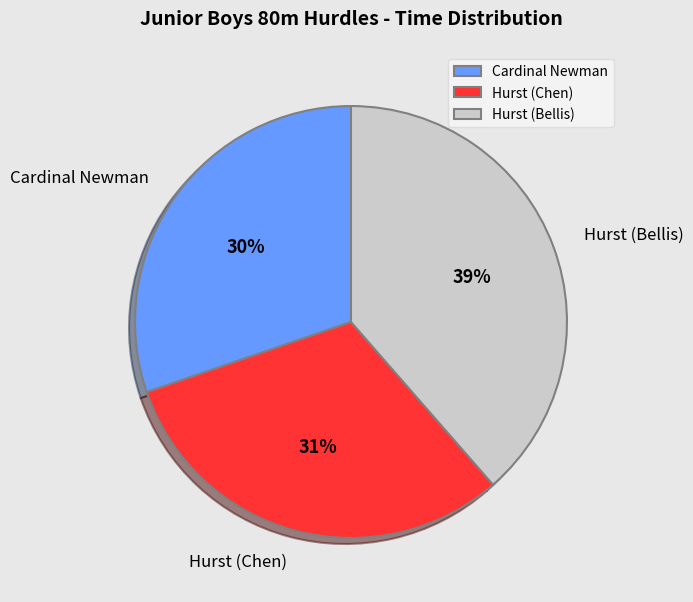

True or false: Hurst (Bellis) accounts for 48% of the total.

False